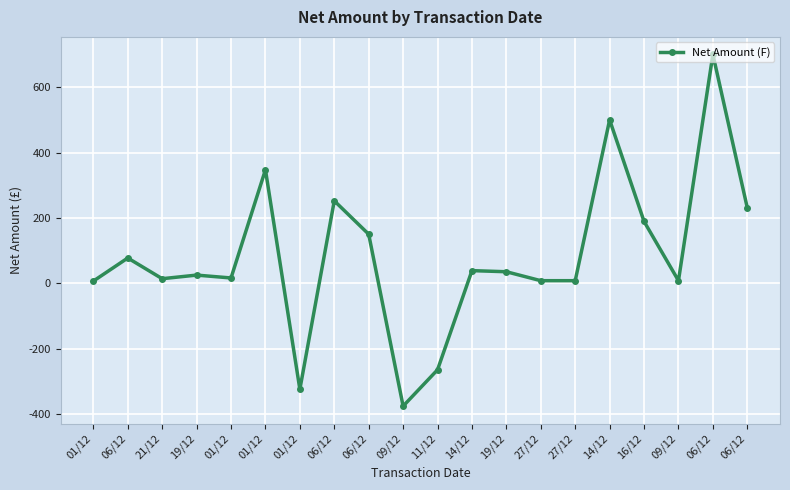

What is the greatest value displayed?

700.0